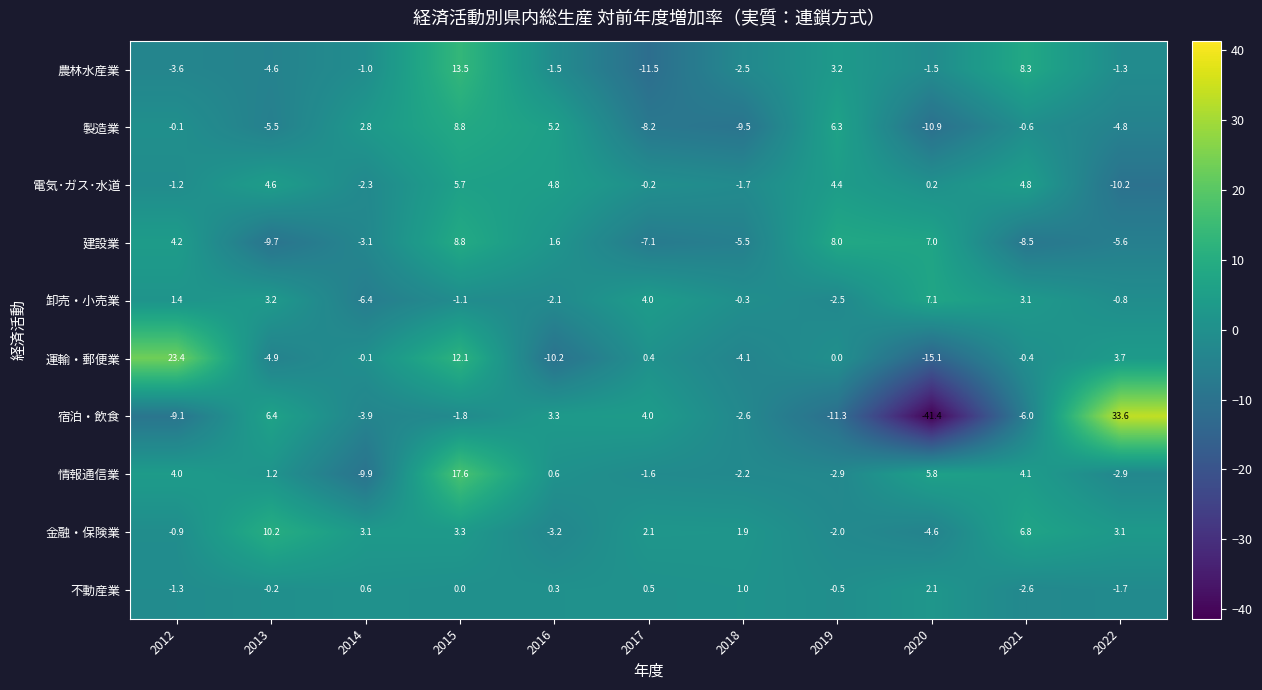

How many values in 情報通信業 are above zero?

6